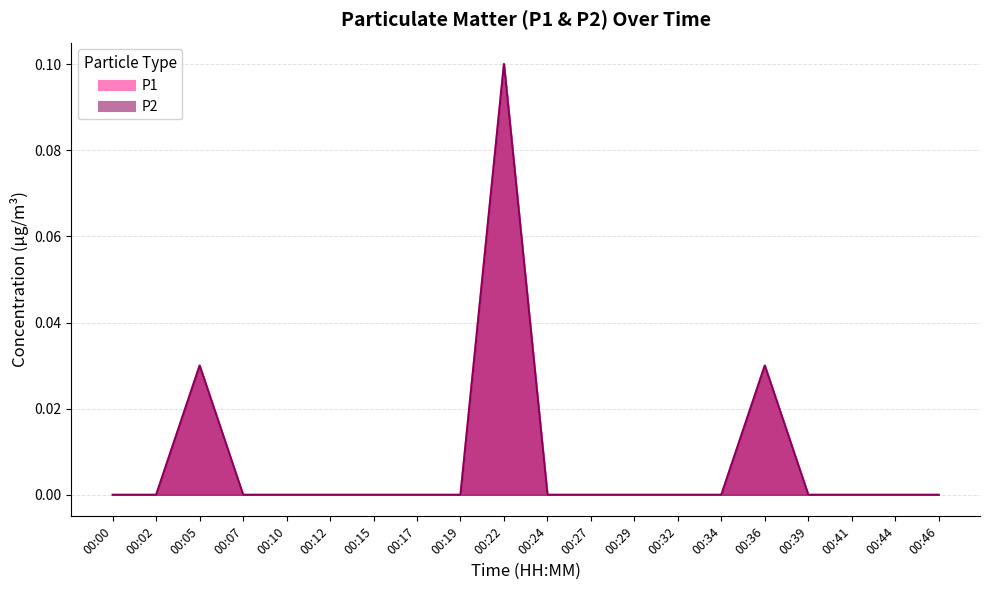

How many values in the P2 series exceed 0?

3